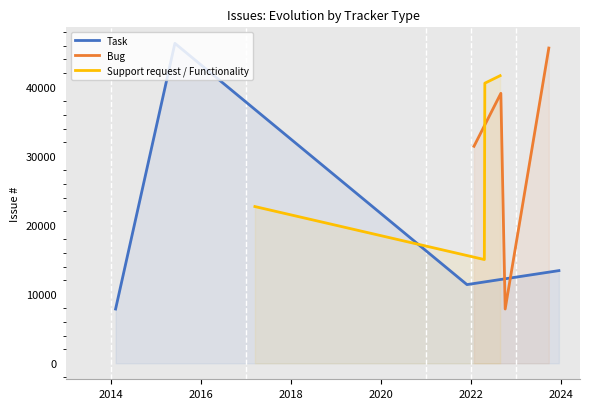

True or false: Task has more than 2 points higher than both neighbors.

False